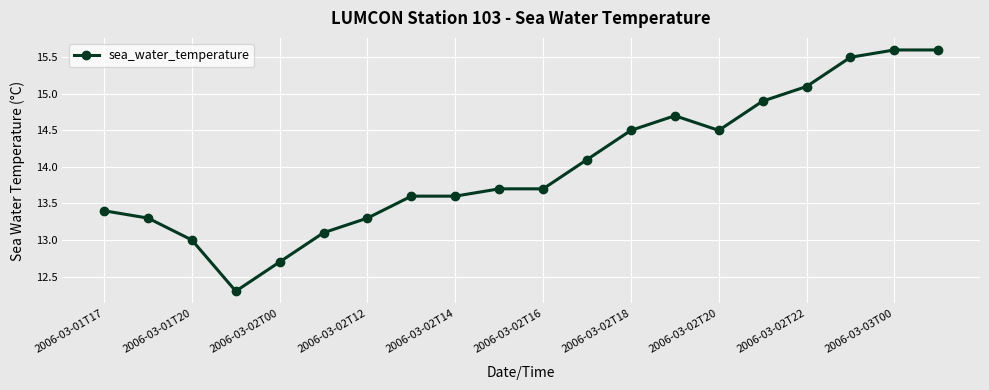

What is the smallest value displayed?

12.3